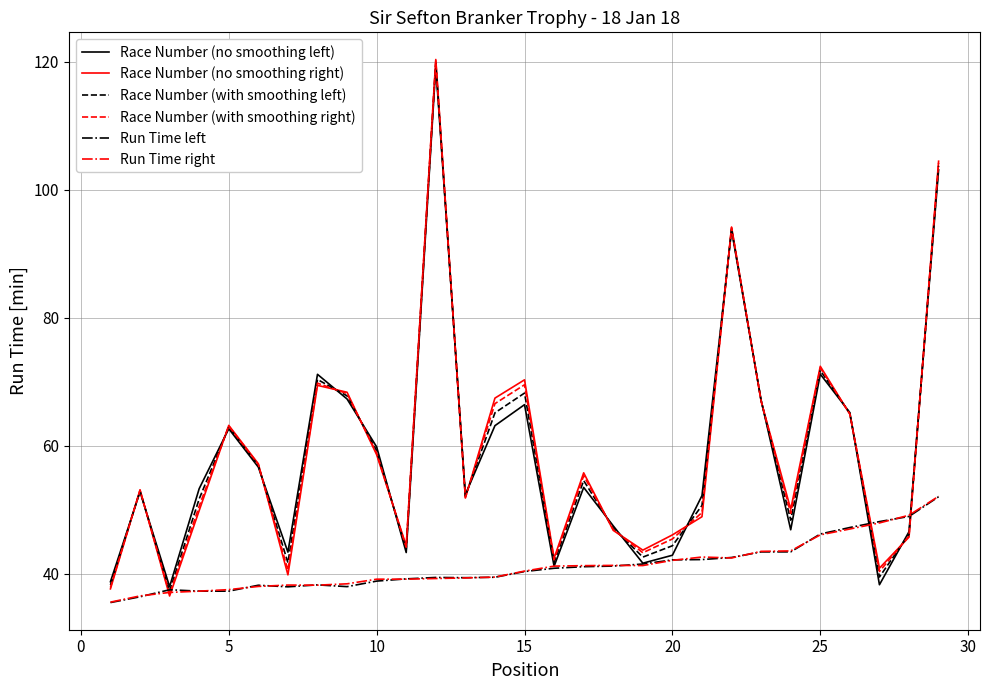

What is the maximum value shown in the chart?

120.3